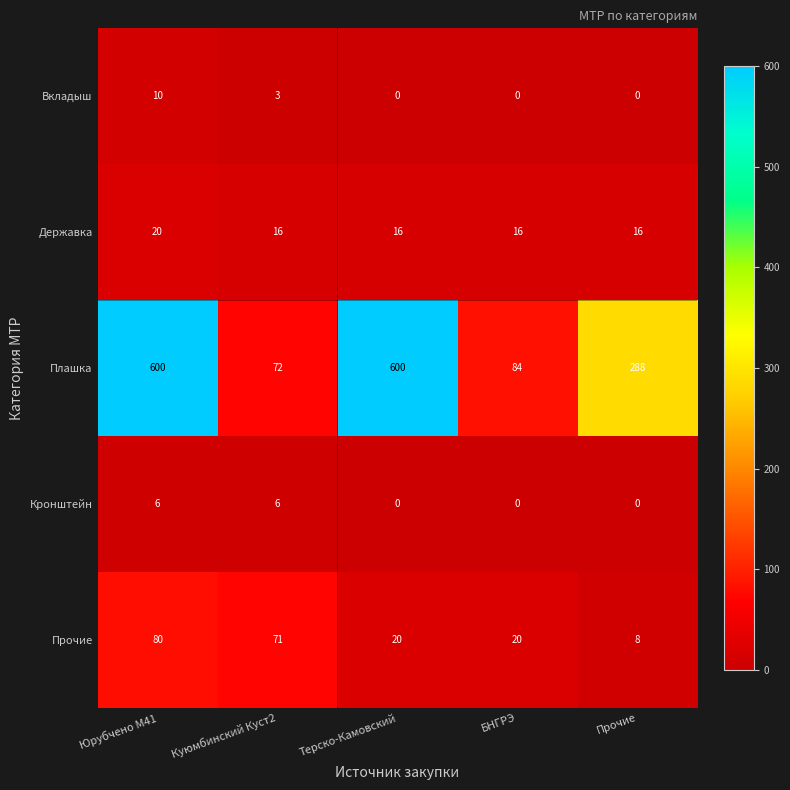

What is the difference between the Державка values at Терско-Камовский and Юрубчено М41?

4